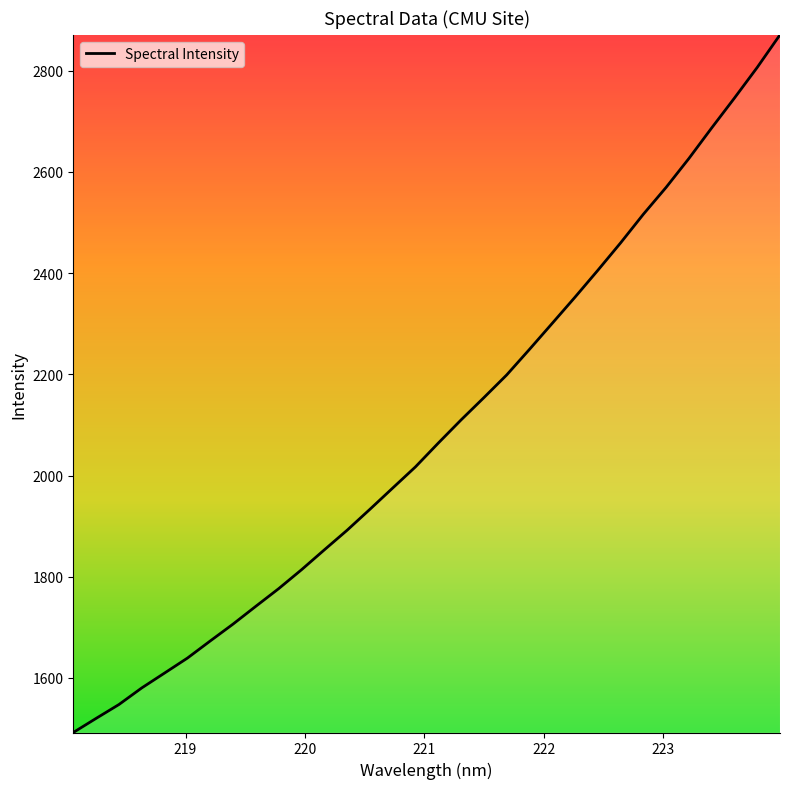

What is the maximum value shown in the chart?

2871.1